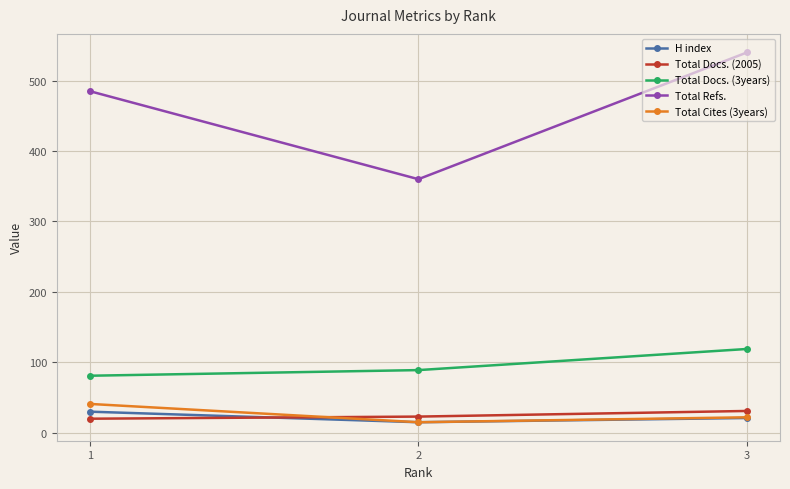

True or false: Total Refs. has a value of 540 at 3.

True